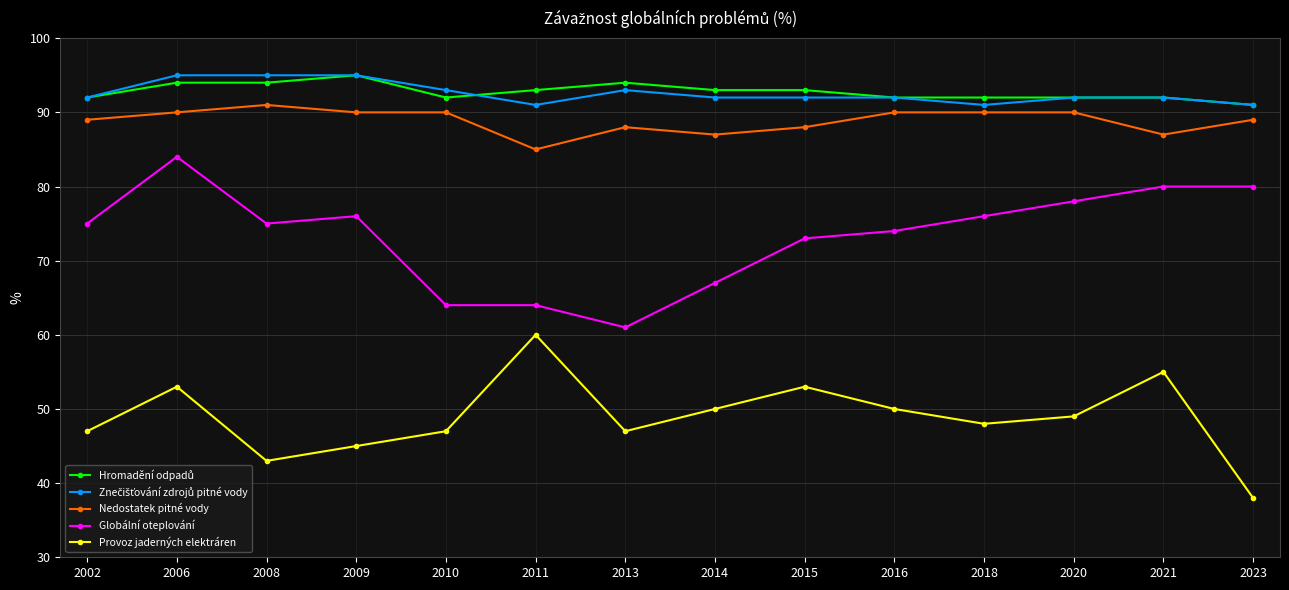

What is the maximum value shown in the chart?

95